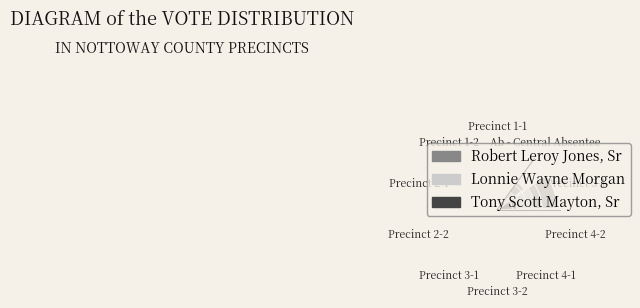

Rank the series at Precinct 1-2 from highest to lowest value.

Robert Leroy Jones, Sr, Lonnie Wayne Morgan, Tony Scott Mayton, Sr